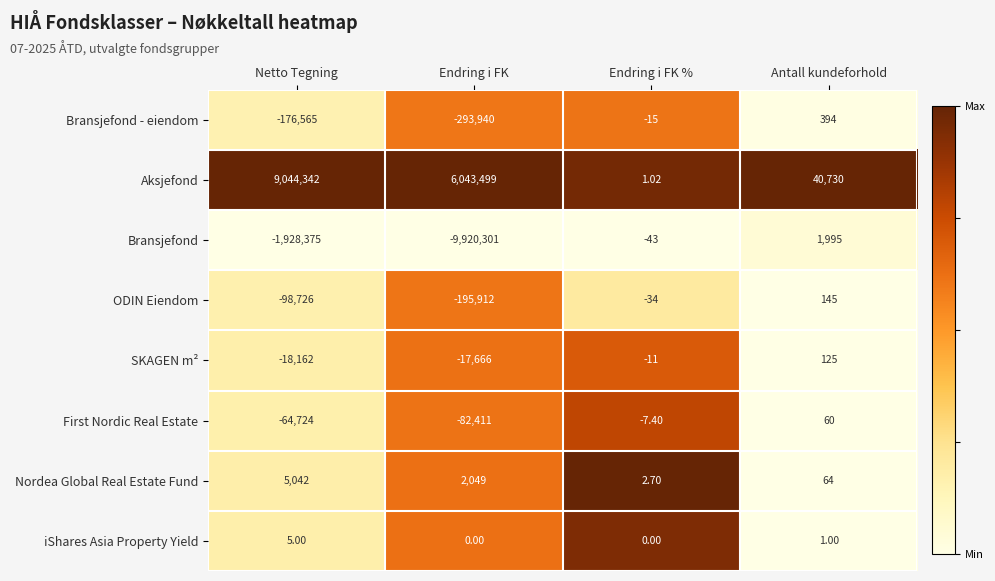

Which series has the largest total across all categories?

Aksjefond